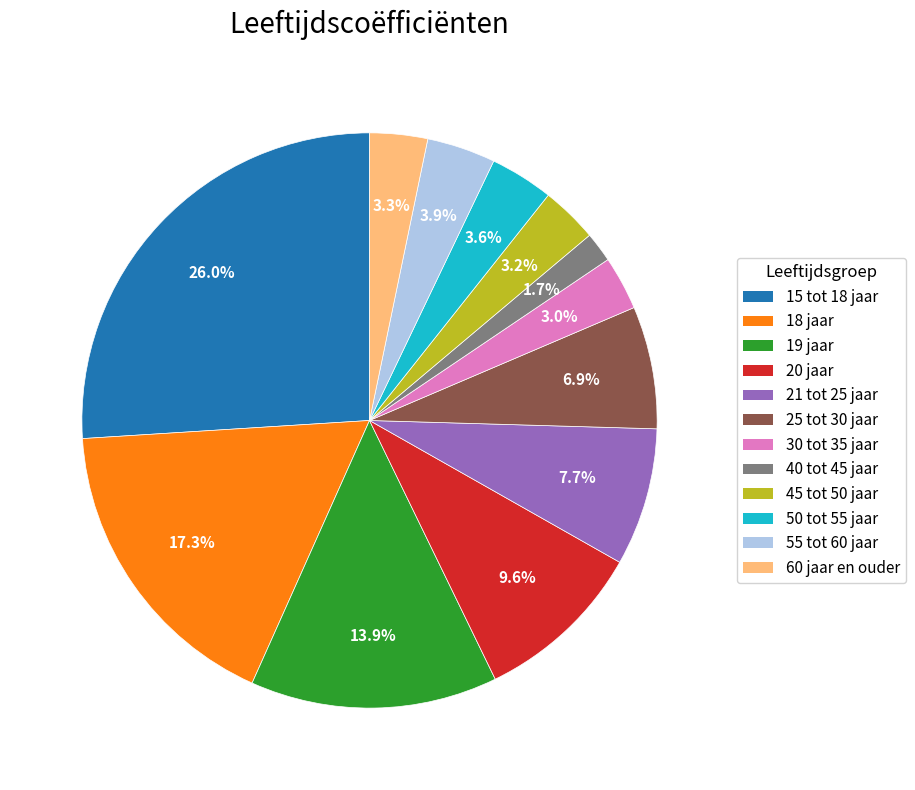

Does any single category account for the majority?

No